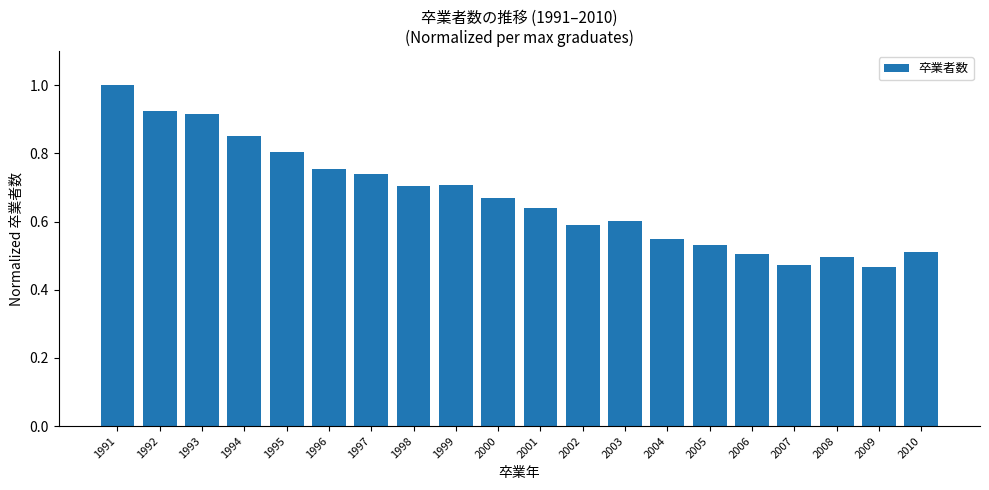

What is the sum of the values at 1999 and 1996?

1.5